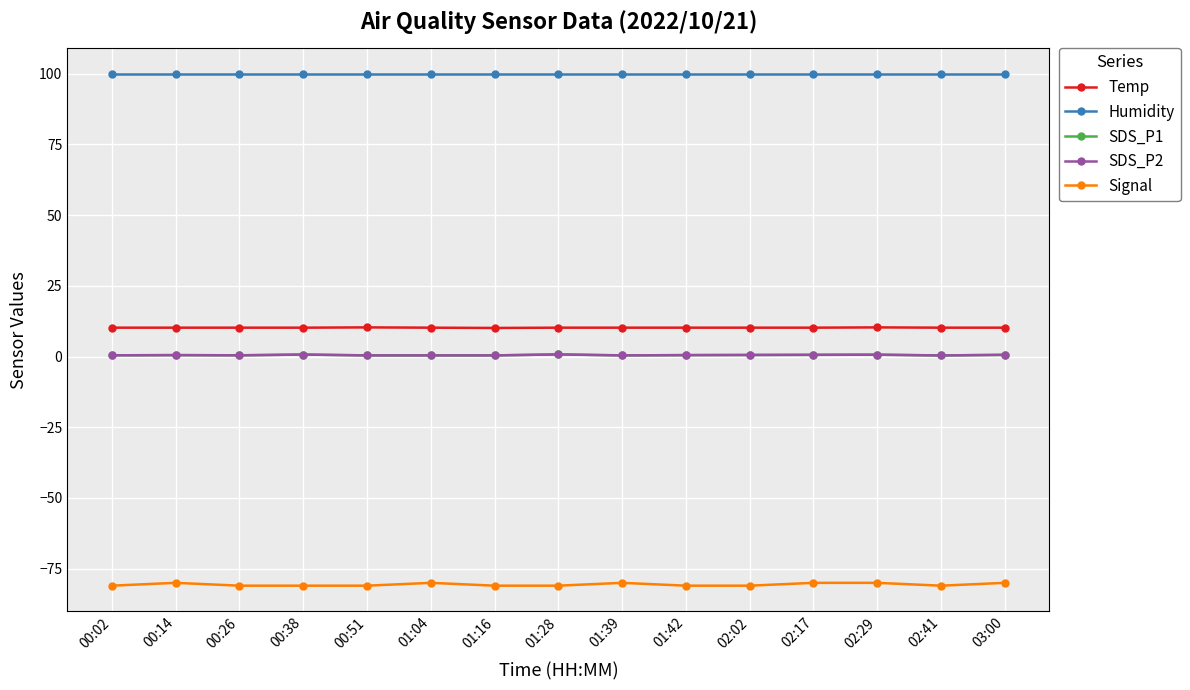

What is the difference between the maximum and minimum values in the Temp series?

0.2